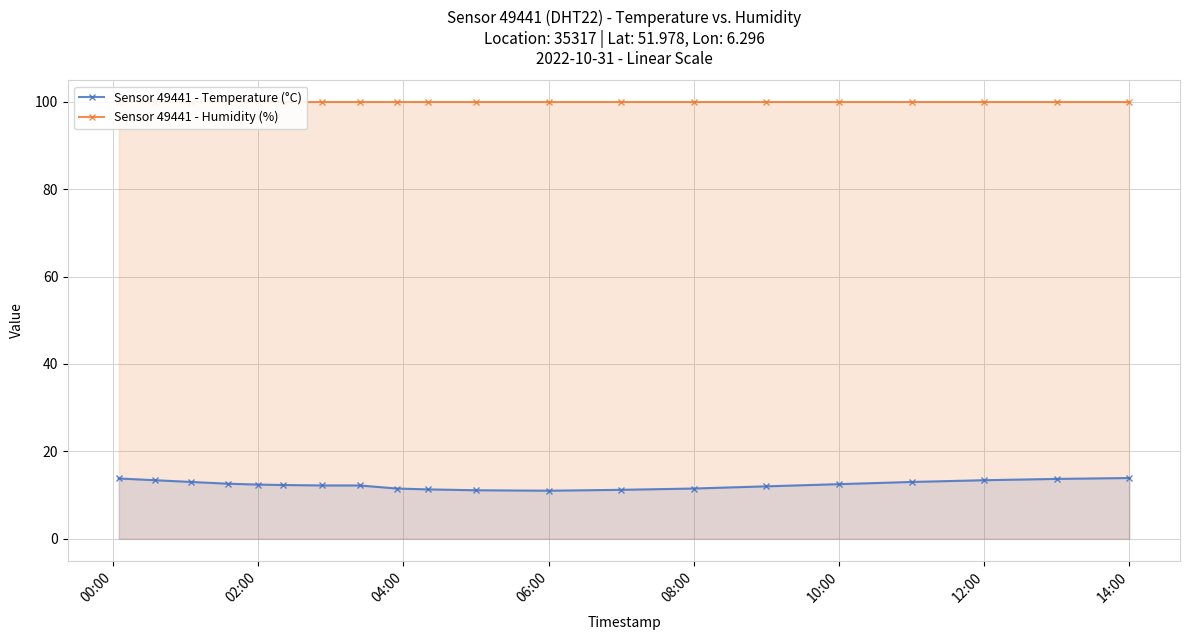

How many lines are shown in the chart?

2